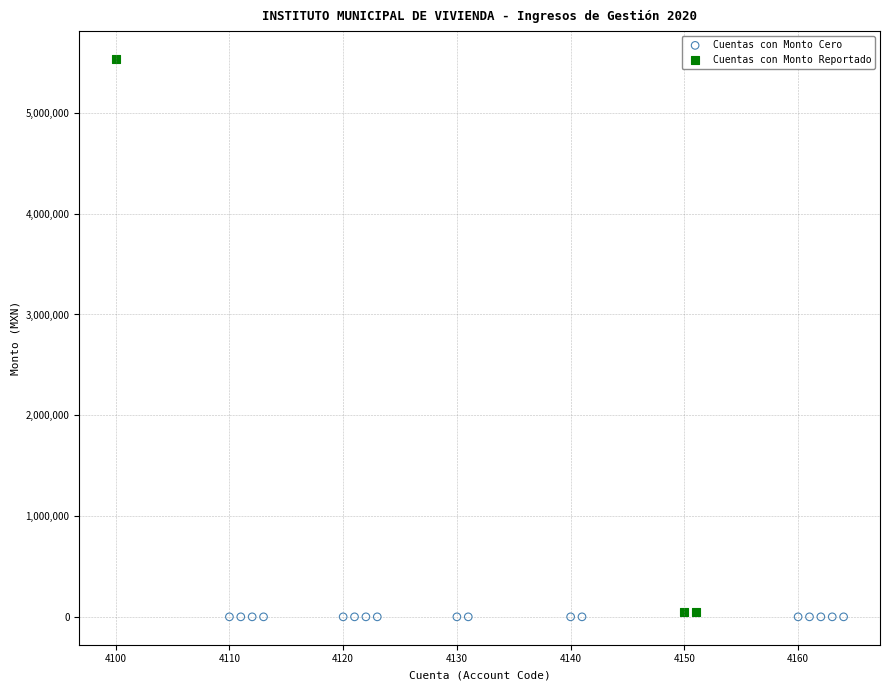

What are all the series names shown in the legend?

Cuentas con Monto Cero, Cuentas con Monto Reportado